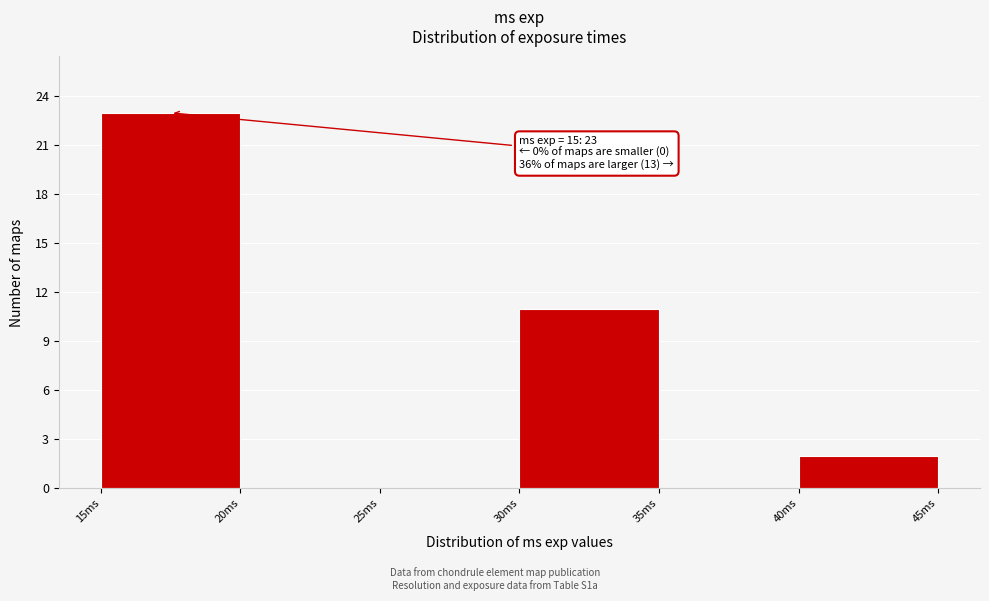

Over which range of the x-axis is the bar tallest?

15 to 20